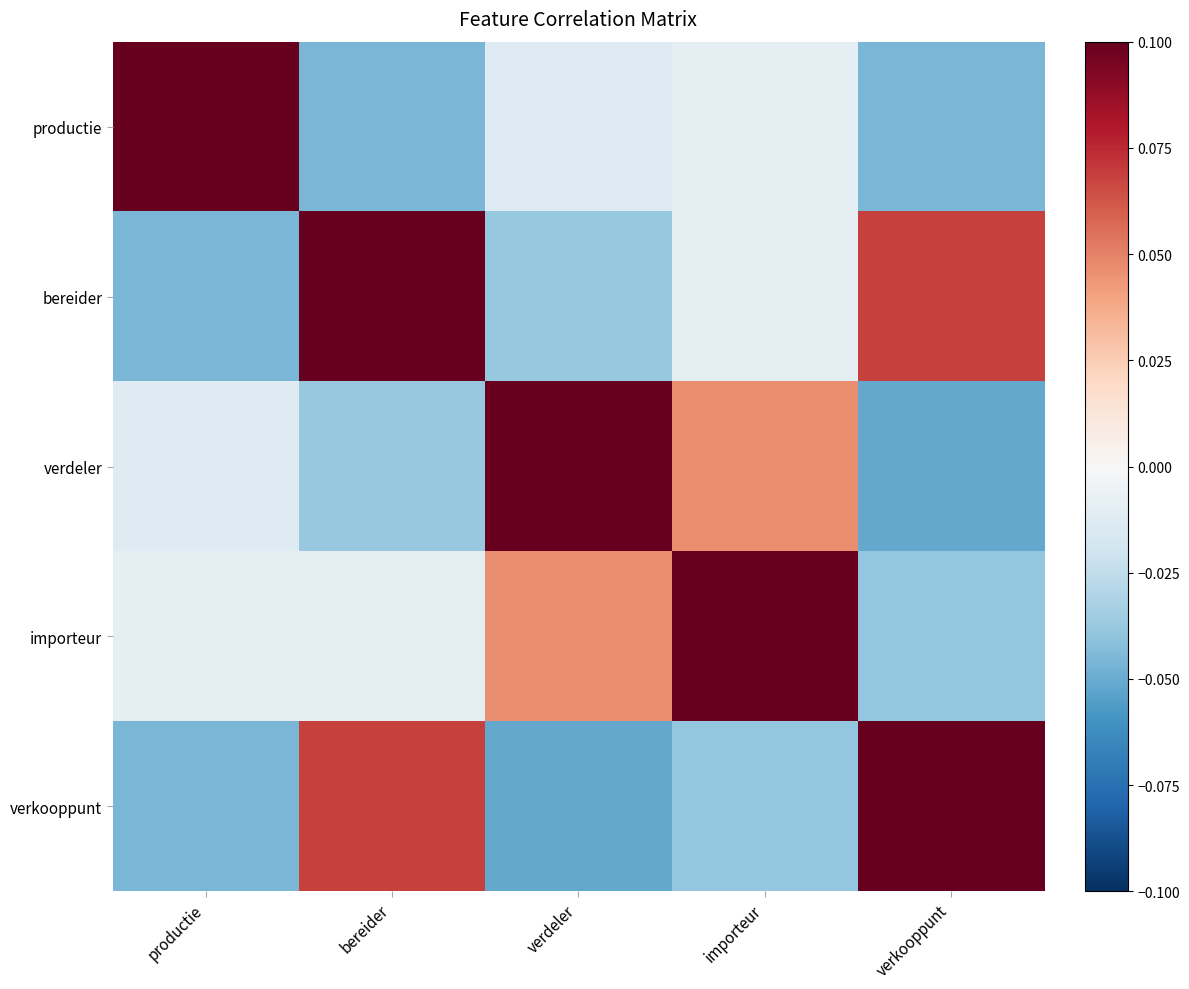

Which series changed the most between productie and importeur?

productie